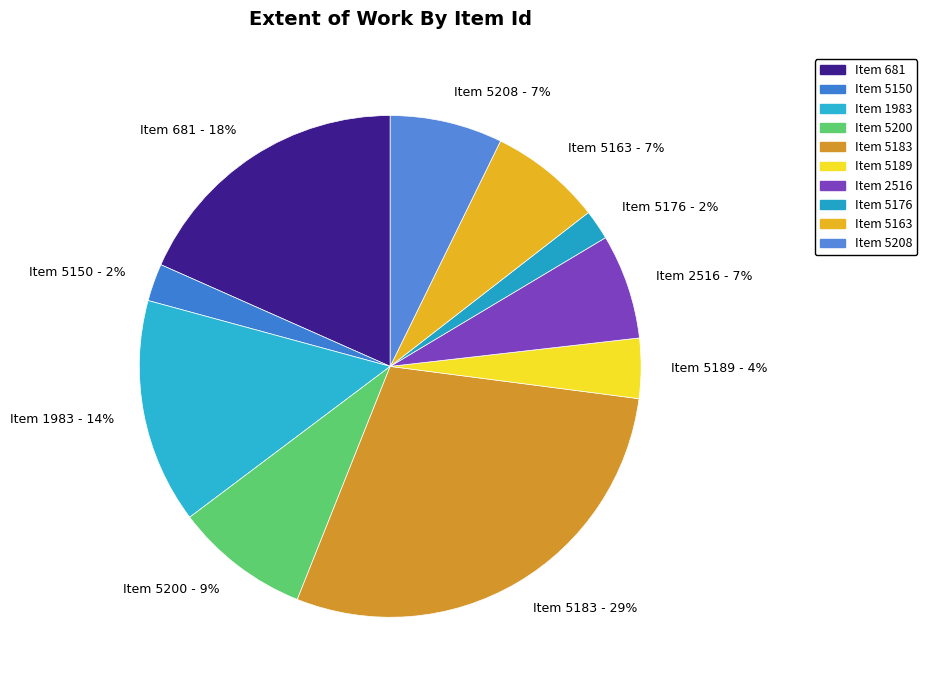

Which category has the biggest portion of the pie?

Item 5183 - 29%